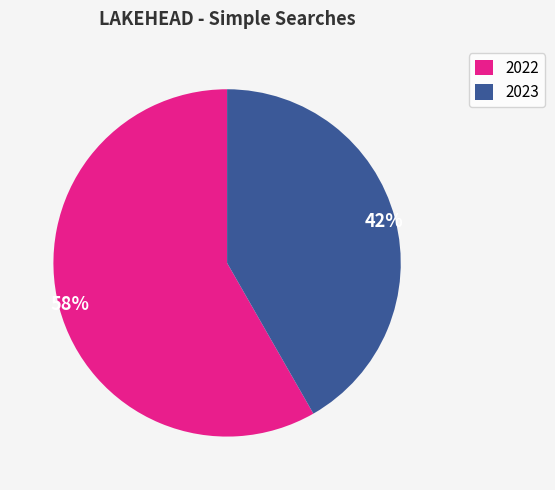

Approximately how many times larger is the value at 2022 compared to 2023?

1.4